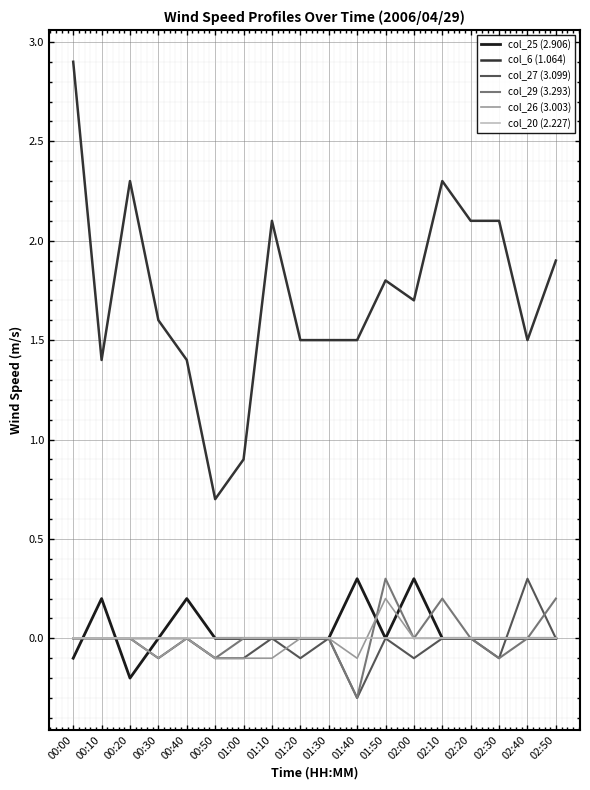

At which label is col_6 (1.064) closest to 1?

01:00